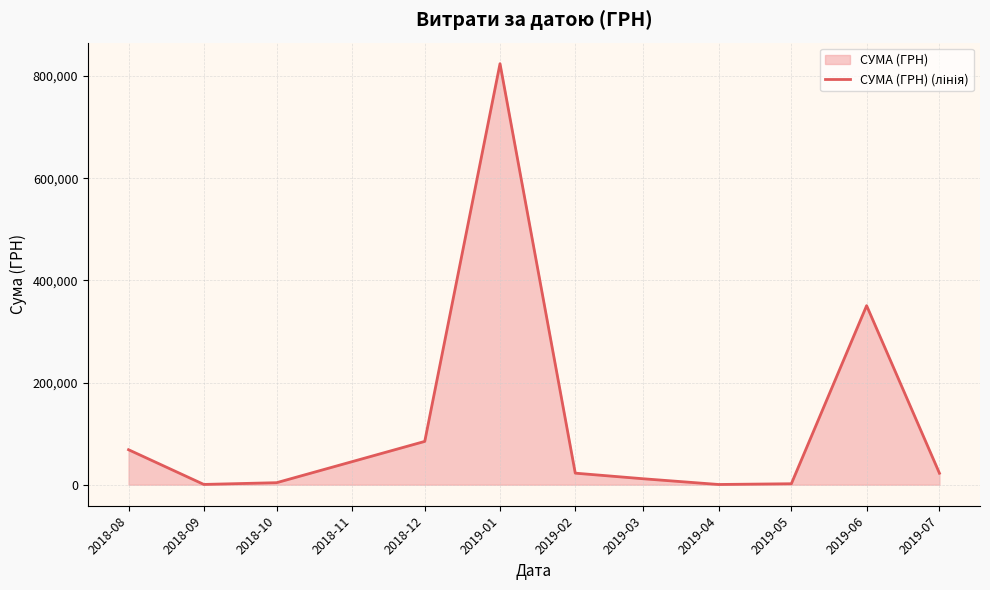

How many points are lower than both their immediate neighbors (excluding endpoints)?

2